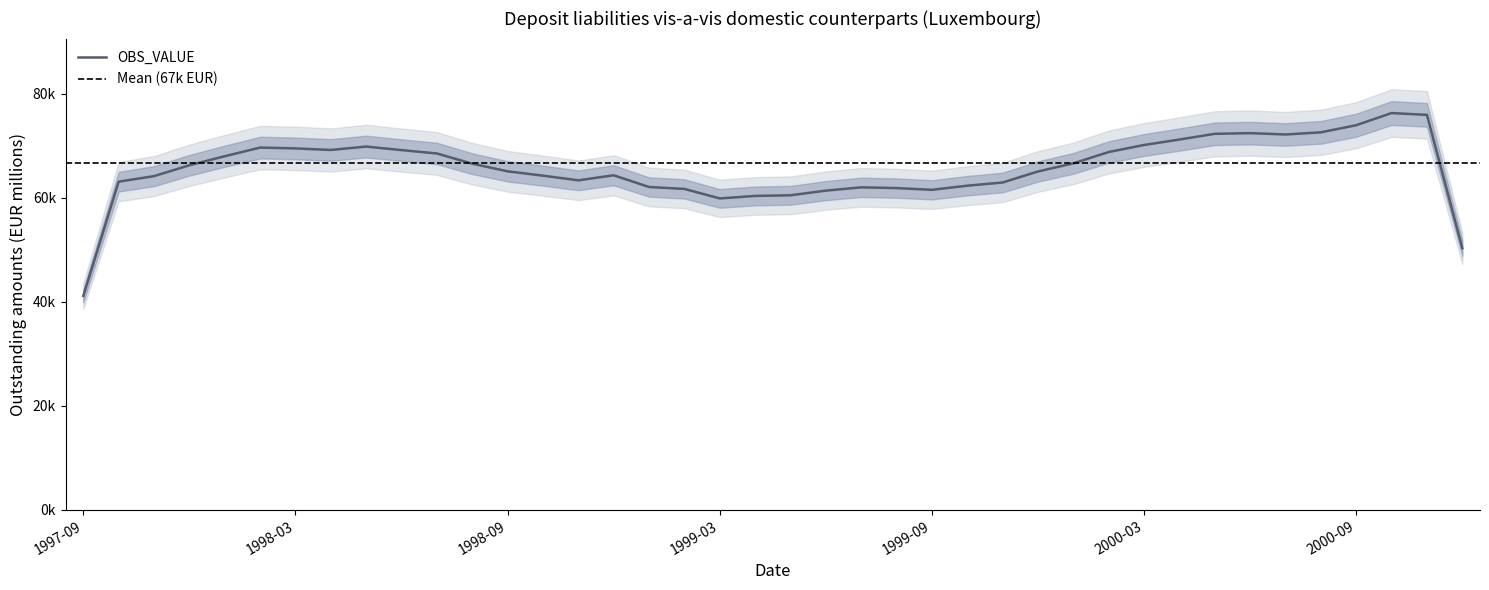

Between 1998-02 and 1997-11, which is larger?

1998-02